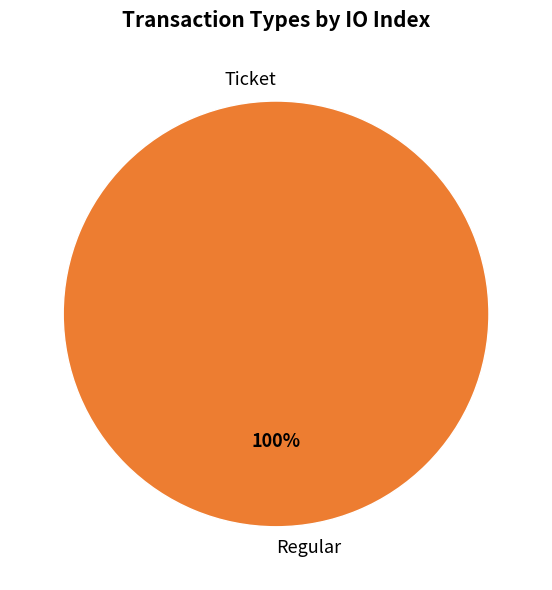

Between Ticket and Regular, which is larger?

Regular